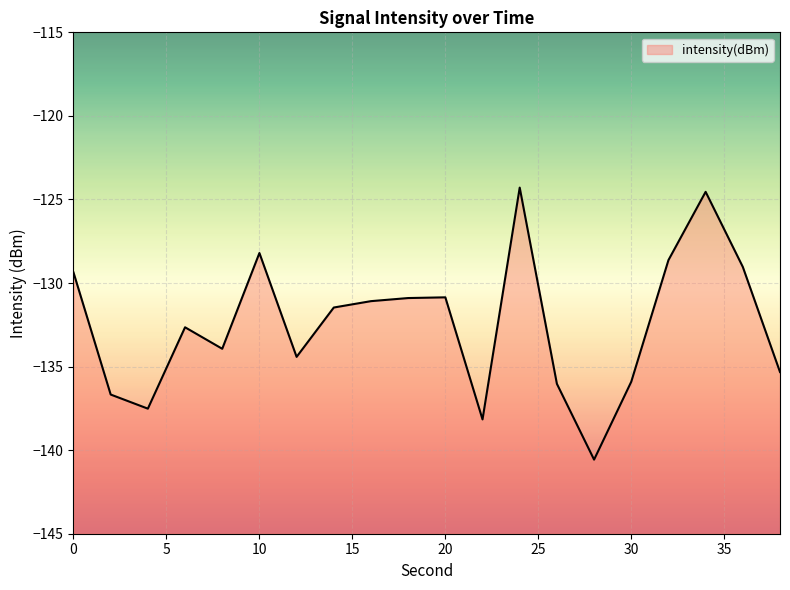

Reading right to left, what are all the values shown in this chart?

-135.3	-129.0	-124.5	-128.6	-135.9	-140.6	-136.0	-124.3	-138.2	-130.9	-130.9	-131.1	-131.5	-134.4	-128.2	-133.9	-132.6	-137.5	-136.7	-129.4